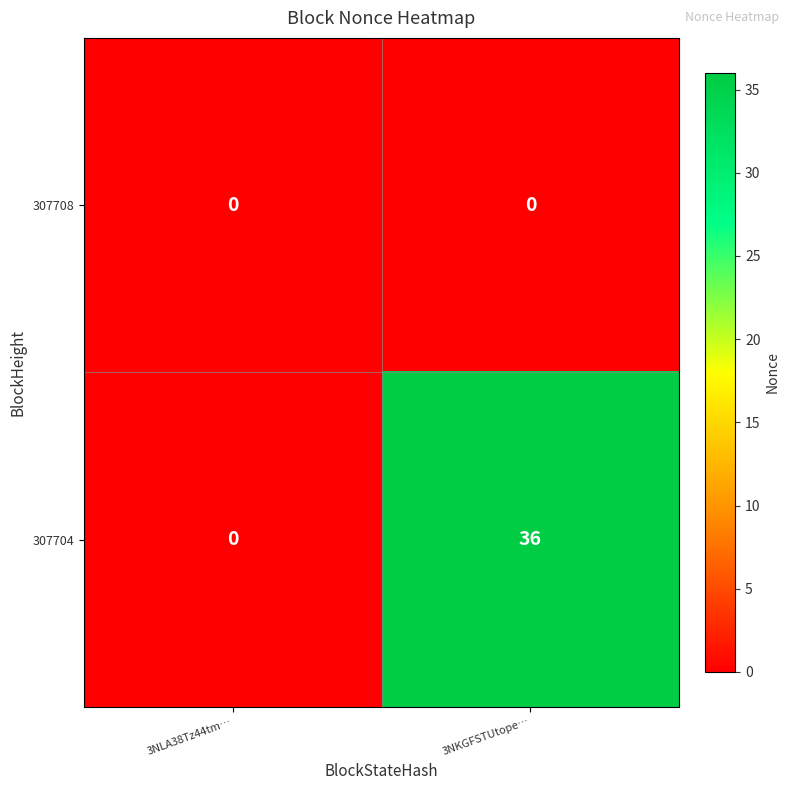

Reading left to right, what are all the values shown in this chart?

307708: 3NLA38Tz44tm…=0	3NKGFSTUtope…=0
307704: 3NLA38Tz44tm…=0	3NKGFSTUtope…=36